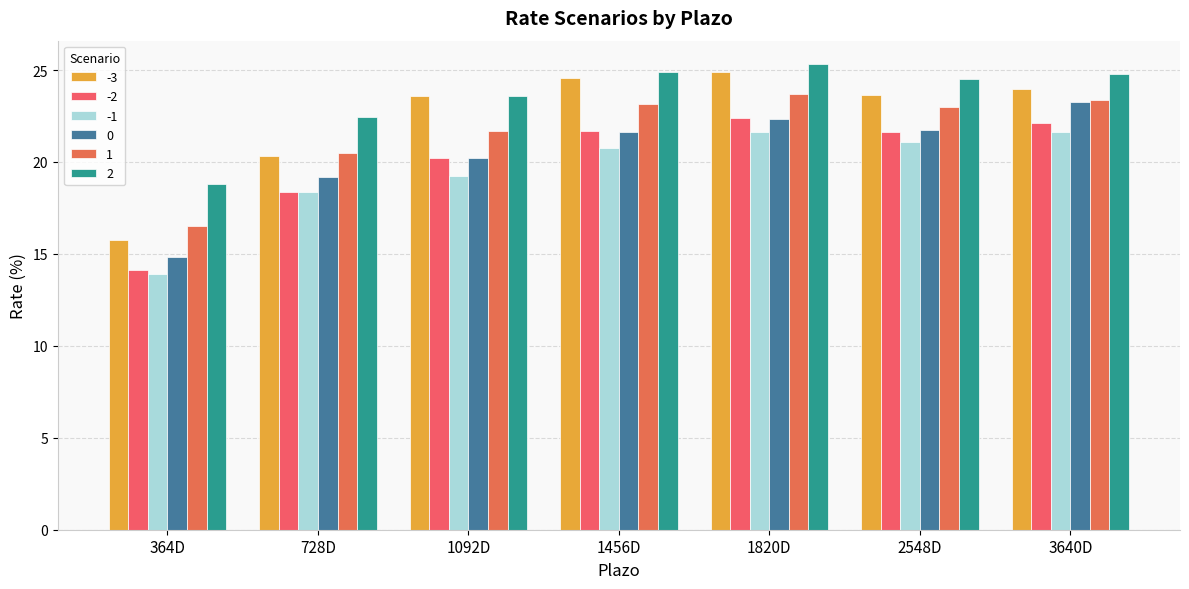

How many data points in -2 are above 21?

4